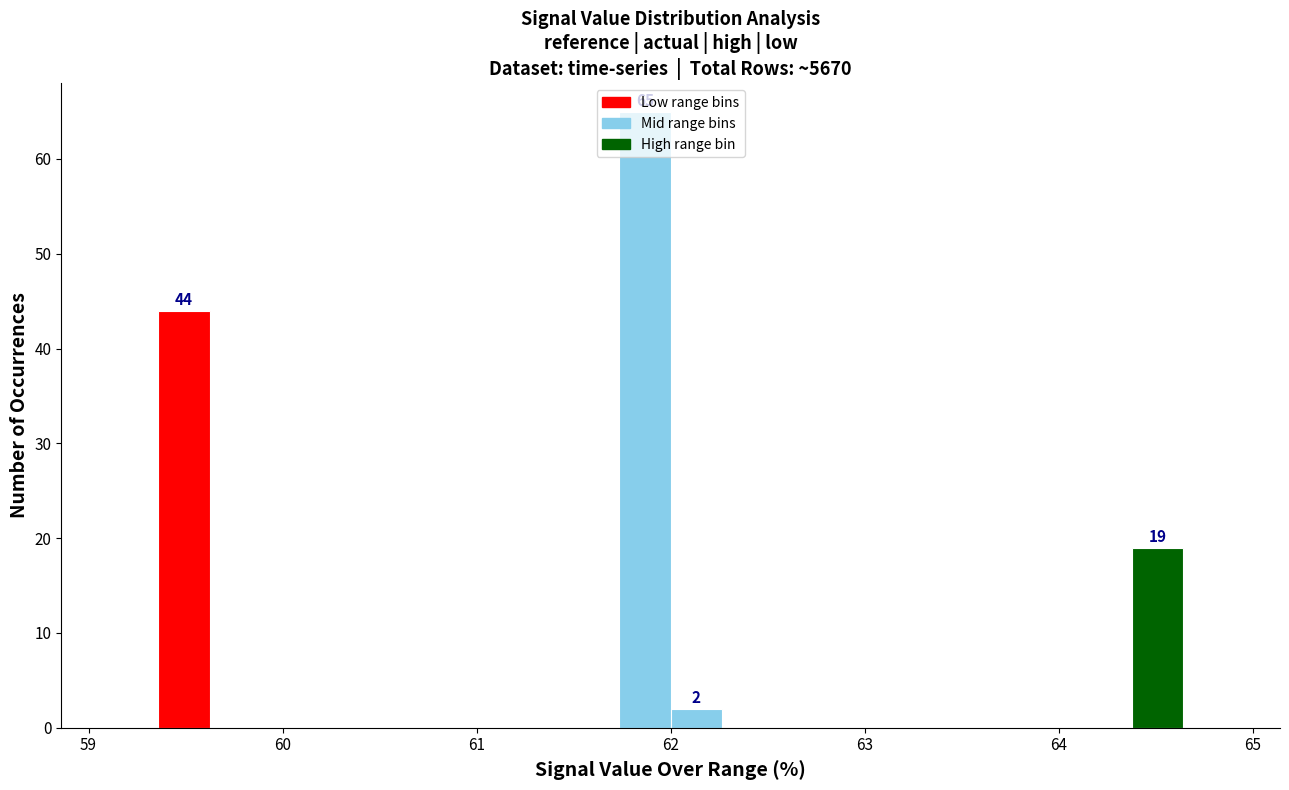

Read against the x-axis, roughly where is the centre of the tallest bar?

61.9